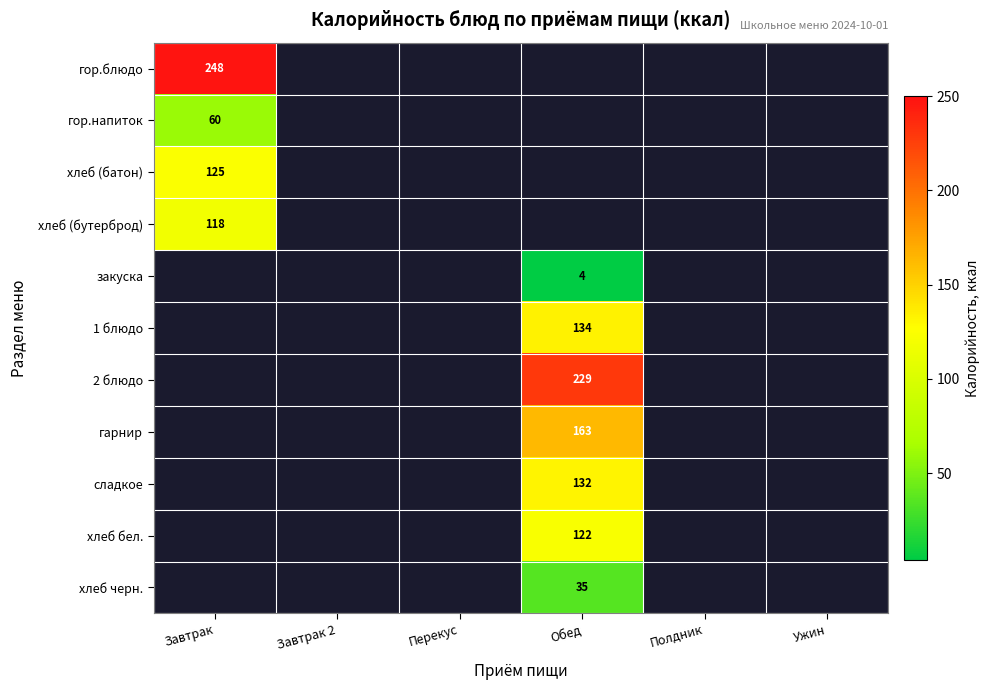

At which category does the chart reach its peak across all series?

Завтрак